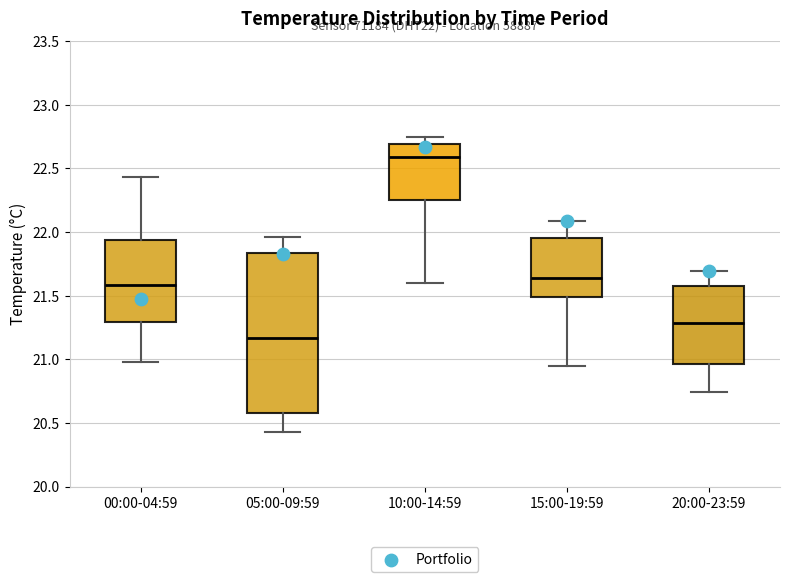

Which box has the lowest median line?

05:00-09:59